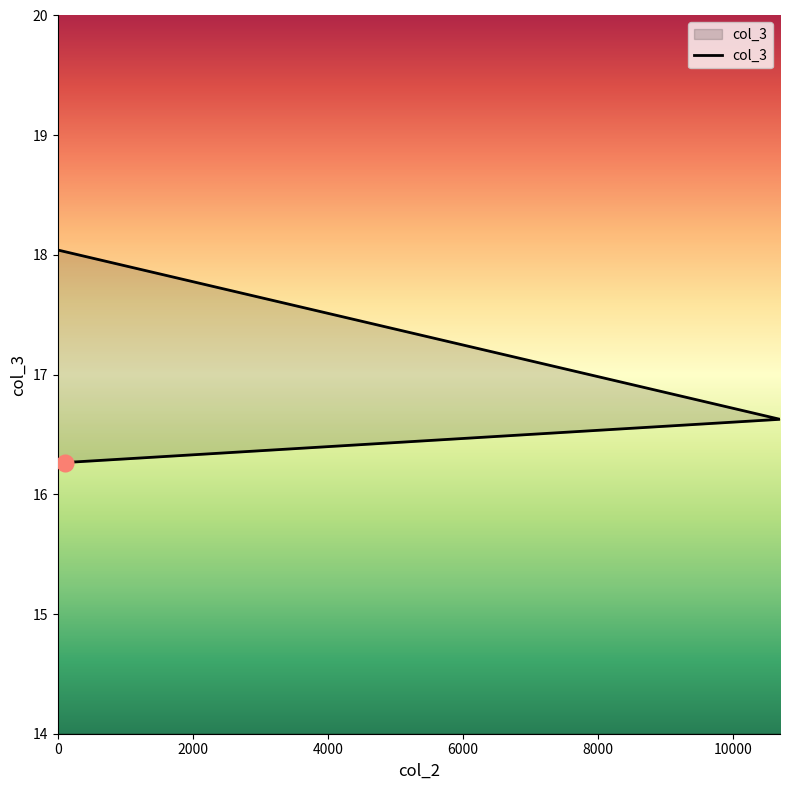

True or false: the data shows 26.5 at 0.

False